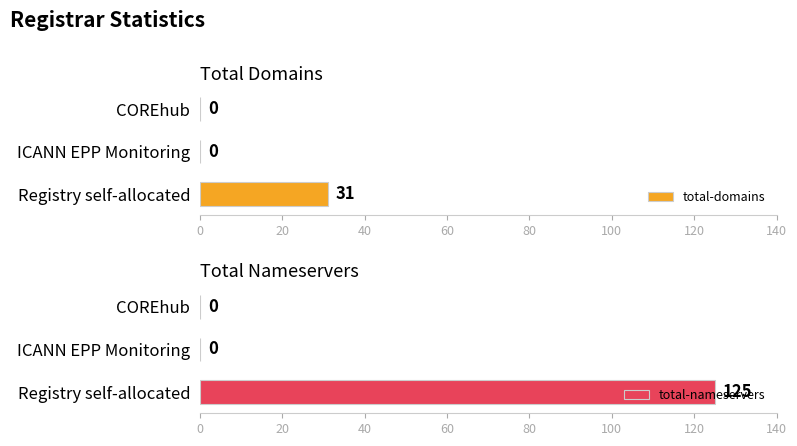

What is the sum of all total-nameservers values?

125